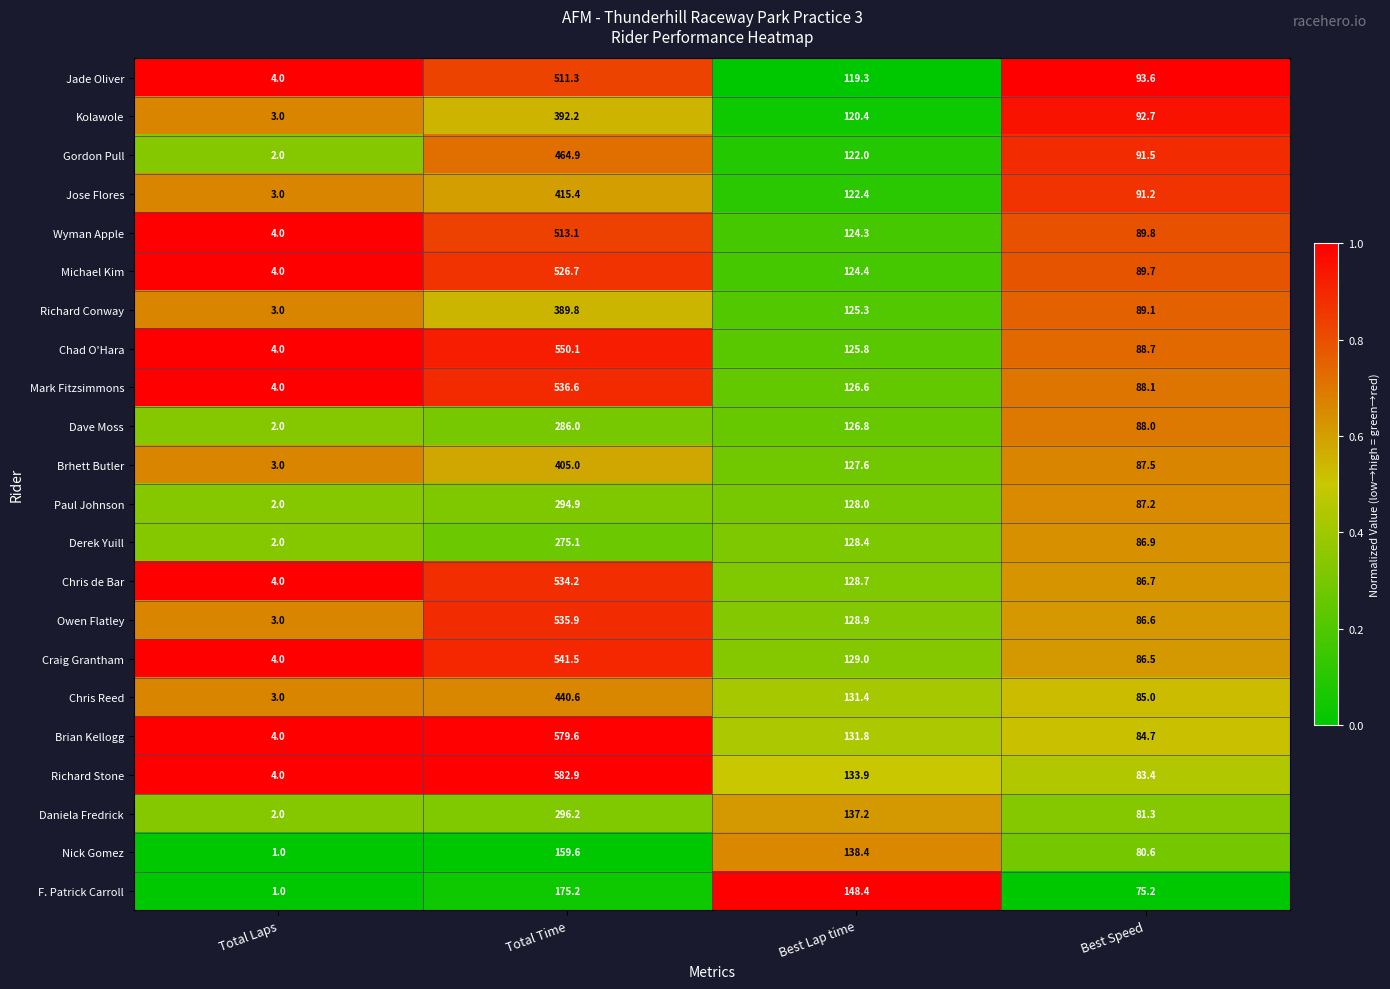

Which series has the largest range (max minus min)?

Richard Stone